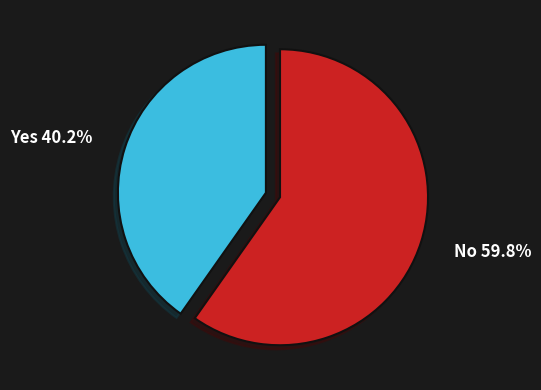

Is there any slice that represents more than half of the pie?

Yes